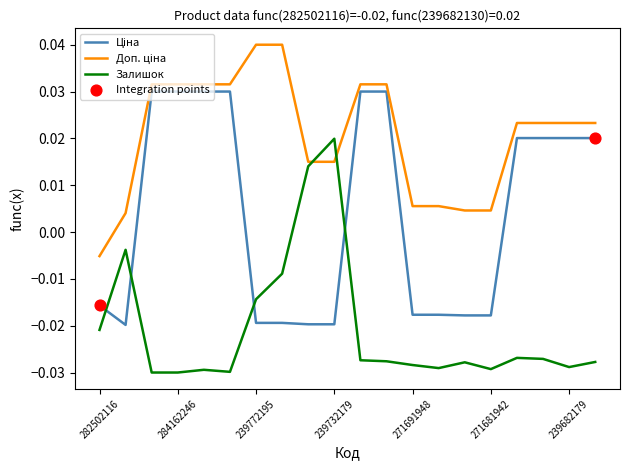

Is this an area chart (filled region under the line)?

No